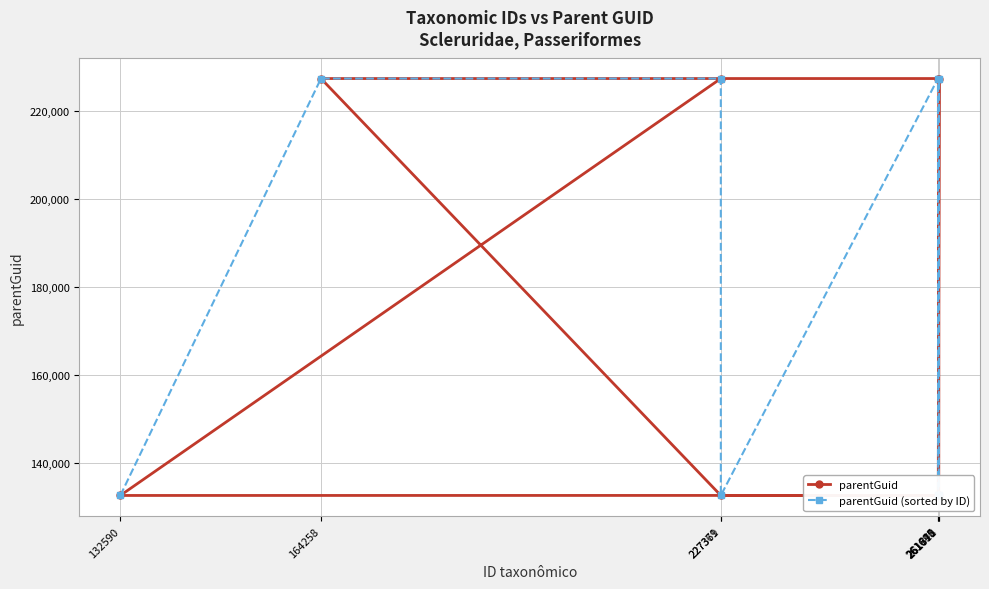

What are all the series names shown in the legend?

parentGuid, parentGuid (sorted by ID)